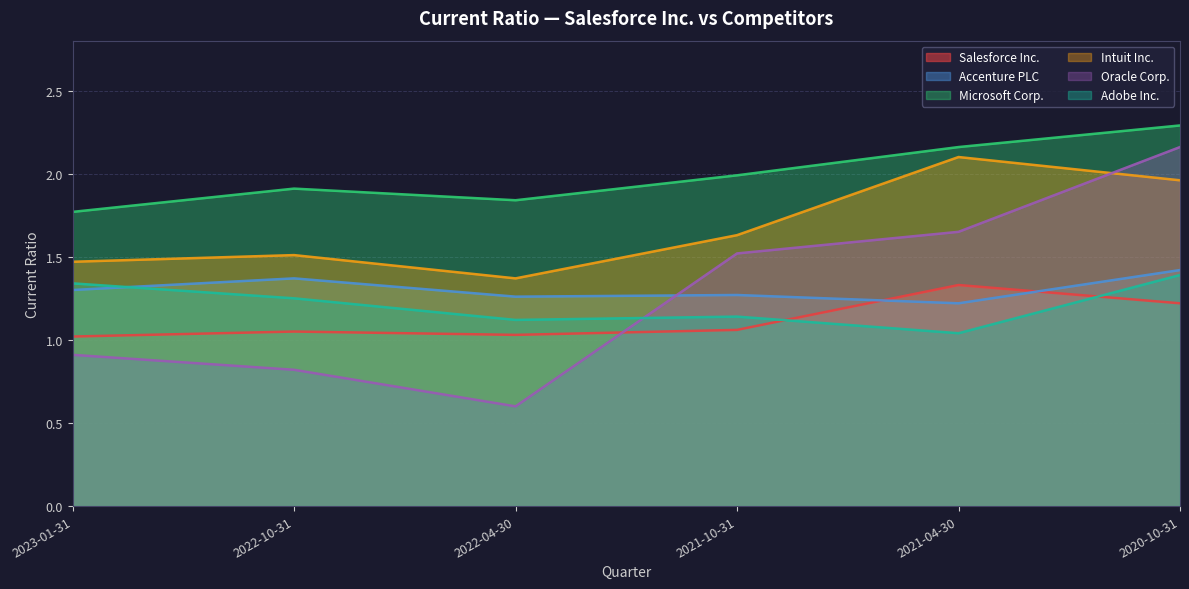

Is the value of Accenture PLC at 2021-10-31 greater than the value of Intuit Inc. at 2022-04-30?

No